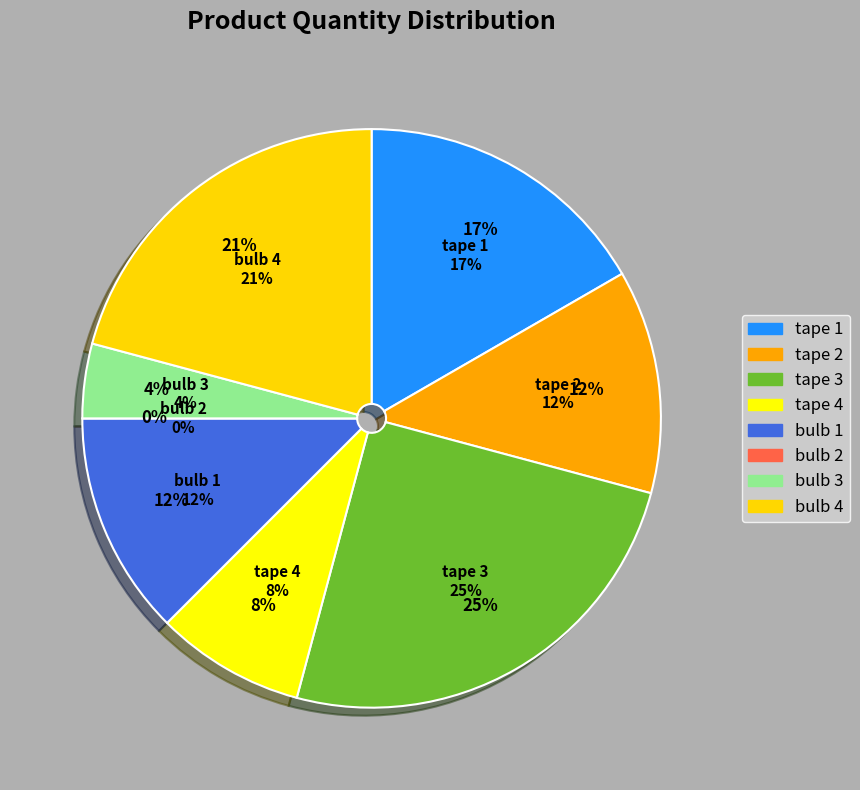

Is tape 2 the majority of the pie?

No